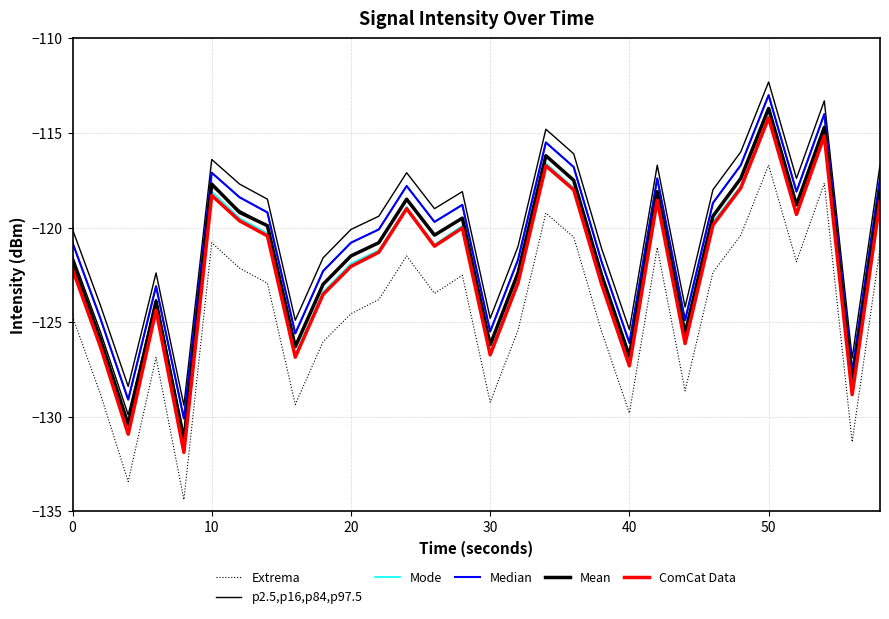

What is the value of the p2.5,p16,p84,p97.5 point at the 7th from the left?

-119.6